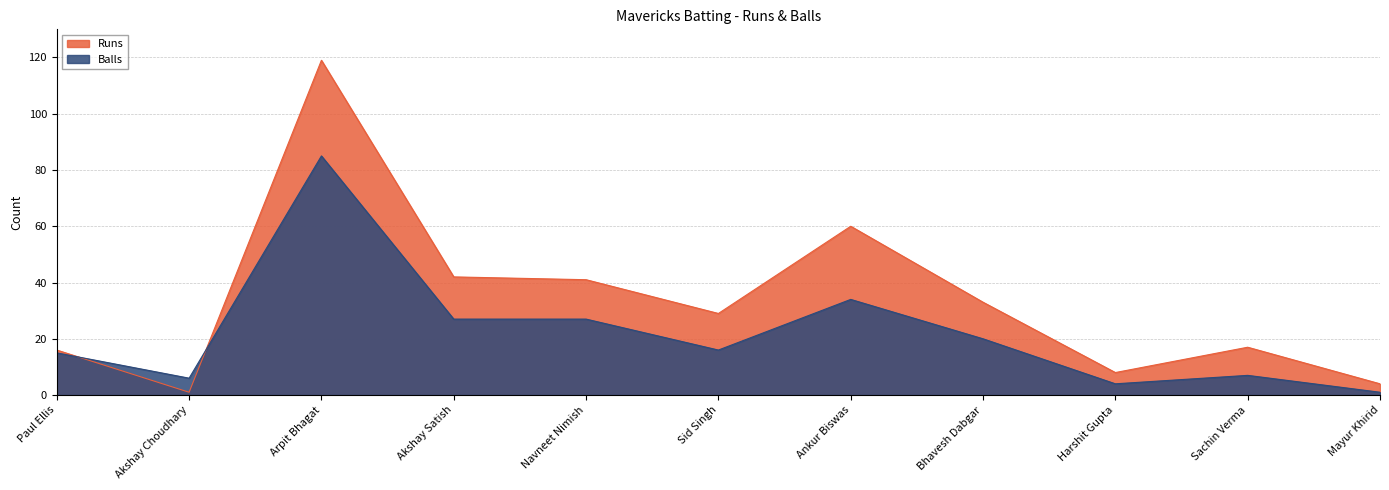

What is the label of the 2nd point from the left?

Akshay Choudhary